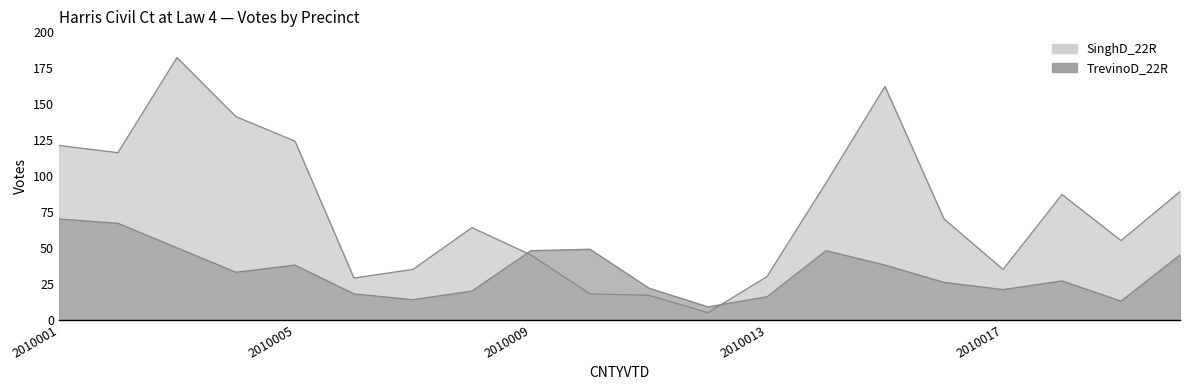

What is the highest value of the TrevinoD_22R series?

70